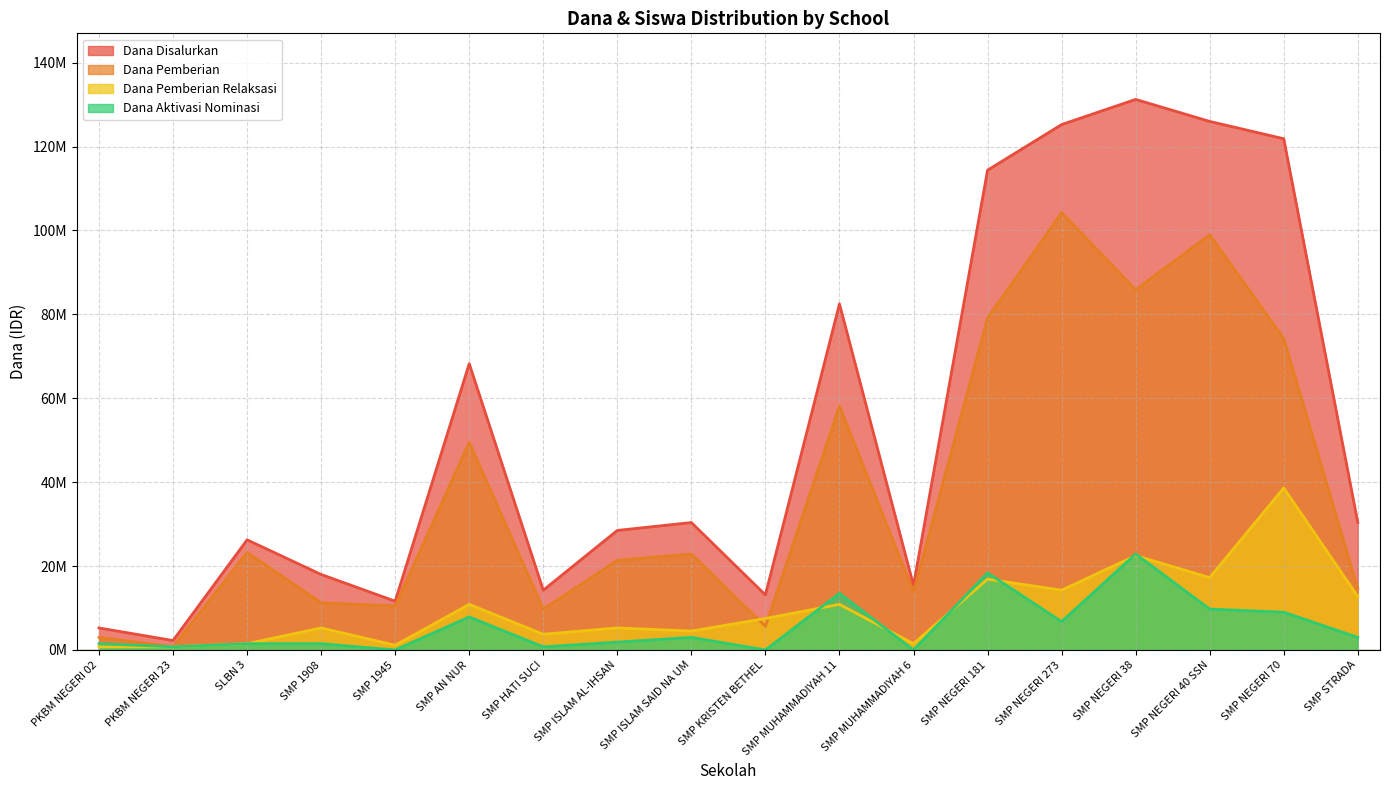

At which category is the sum across all series the highest?

SMP NEGERI 38